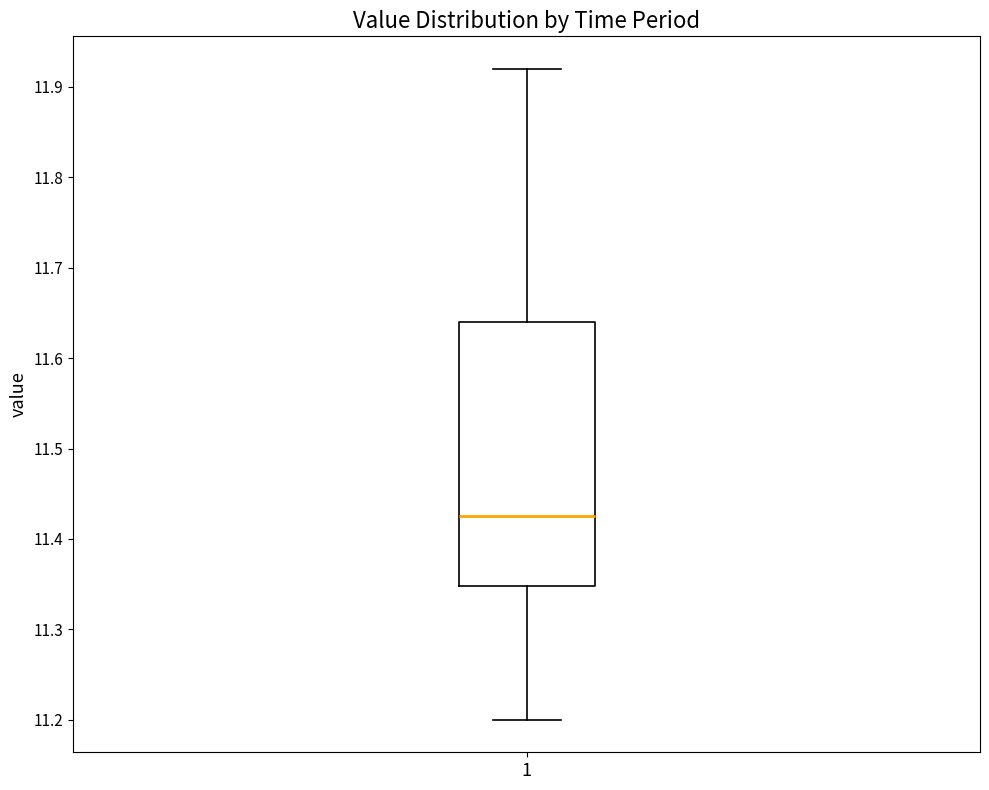

Where is the upper edge of the box at x = 1 on the y-axis? The values are not printed on the chart, so give them approximately, as read against the axis.

11.64